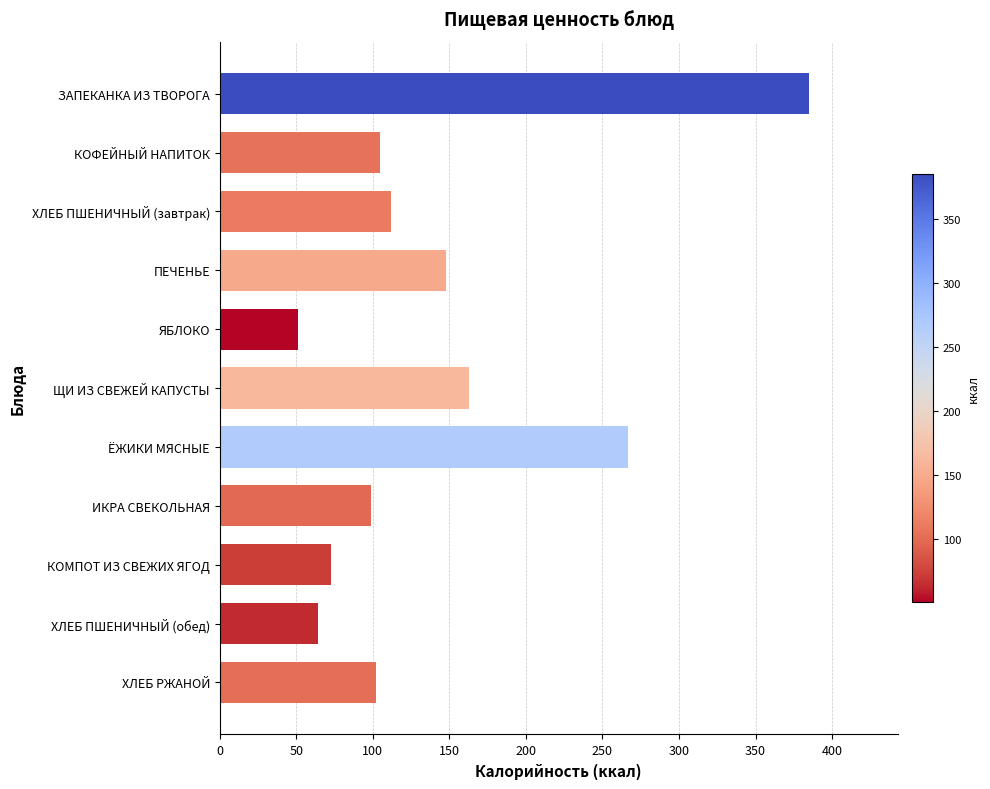

True or false: the data shows 87 at ЯБЛОКО.

False